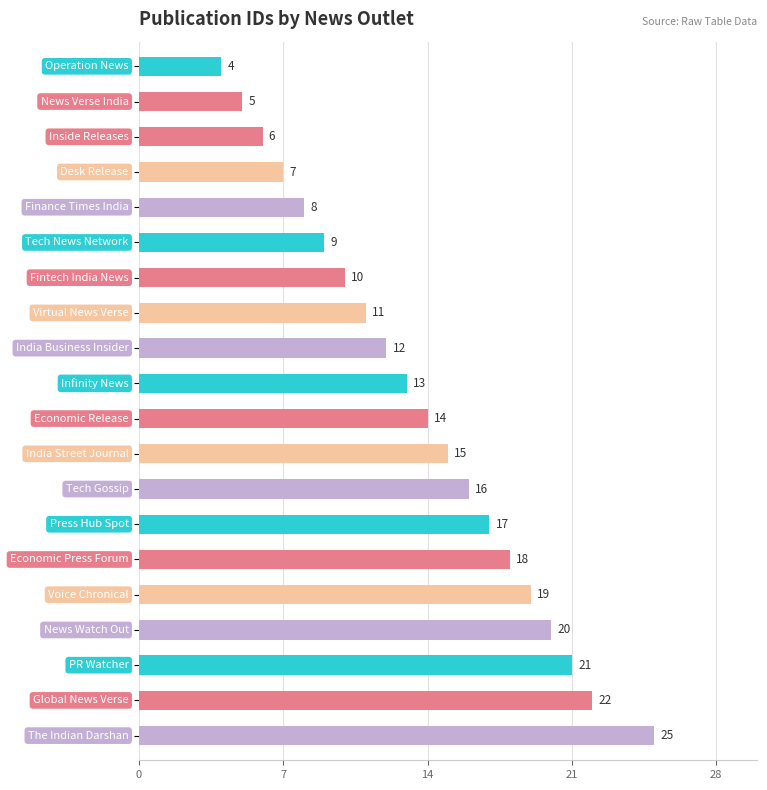

What is the sum of all values?

272